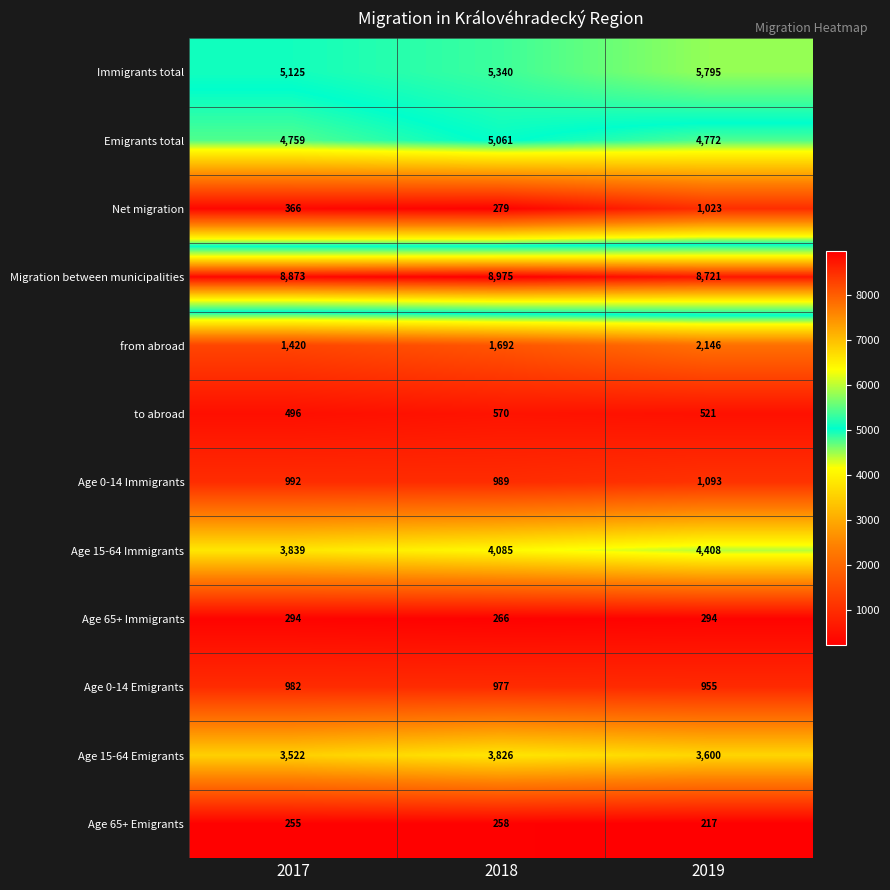

Count the number of categories in the chart.

3